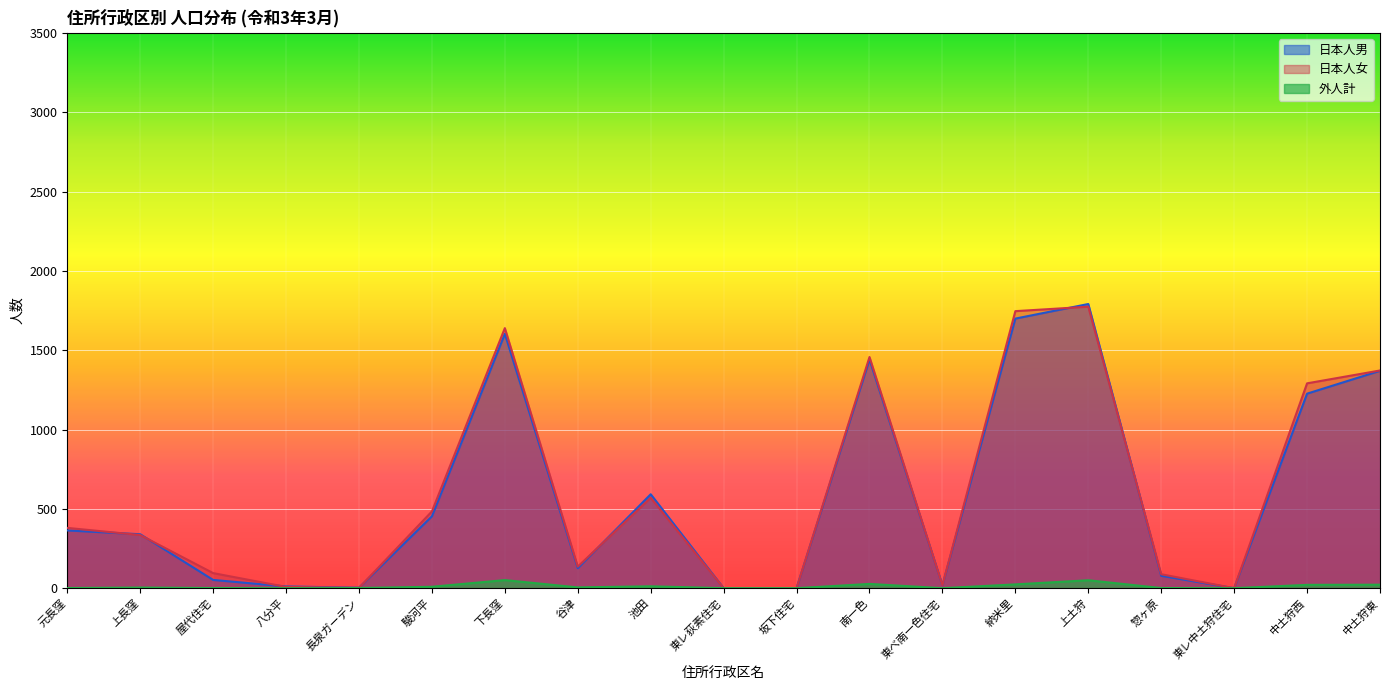

What is the difference between the highest and lowest values at 屋代住宅?

94